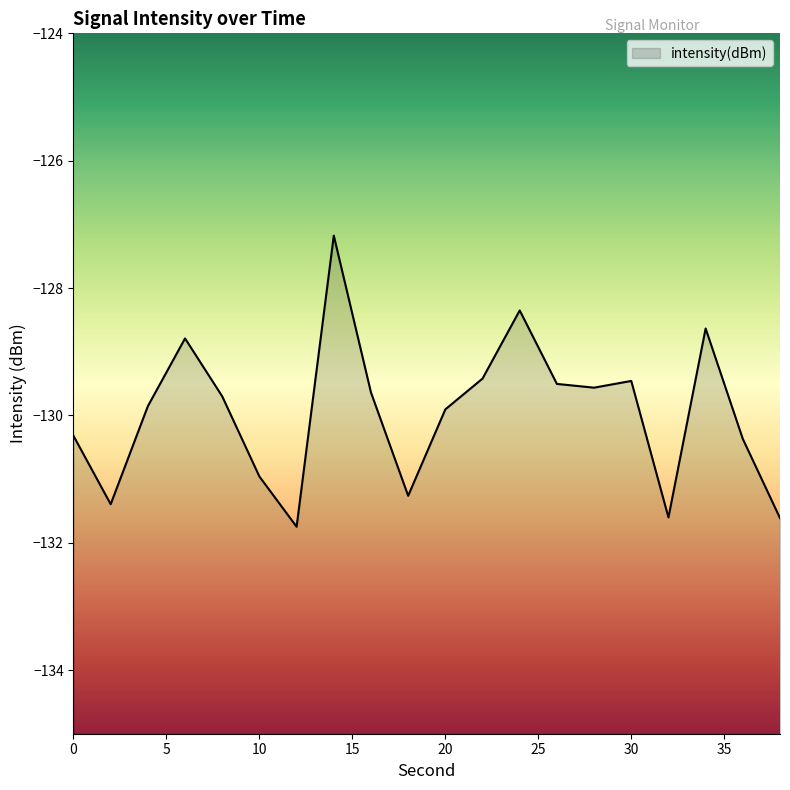

What is the difference between the maximum and minimum values?

4.6